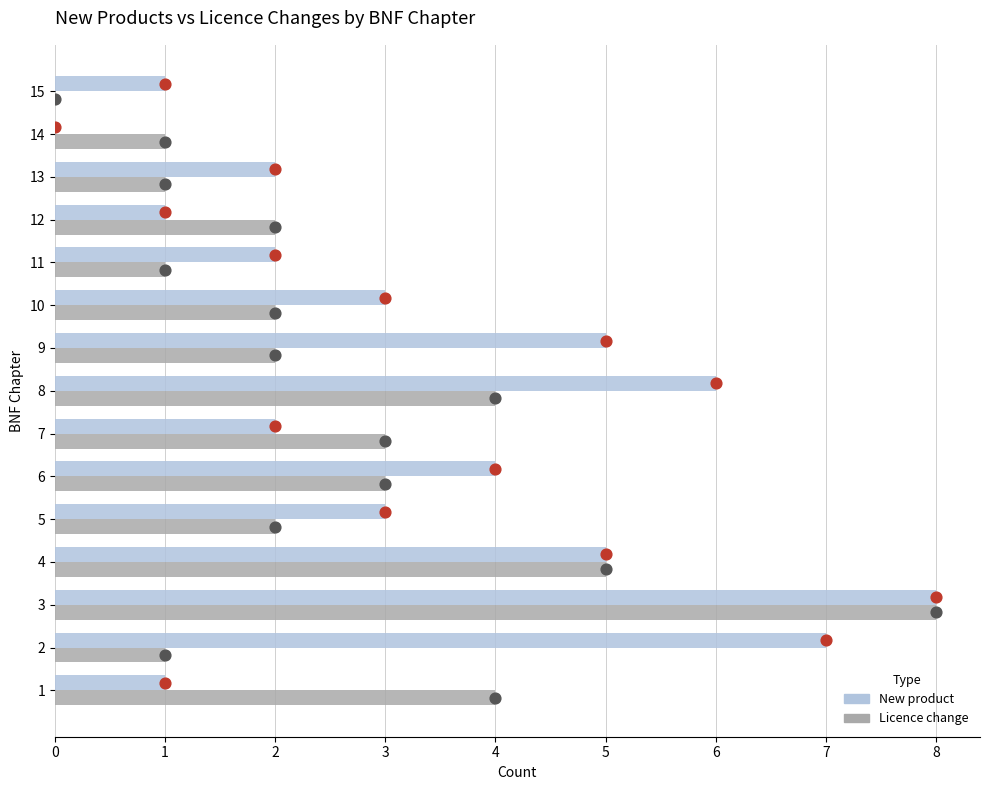

Is the value of Licence change at 14 greater than the value of New product at 6?

No